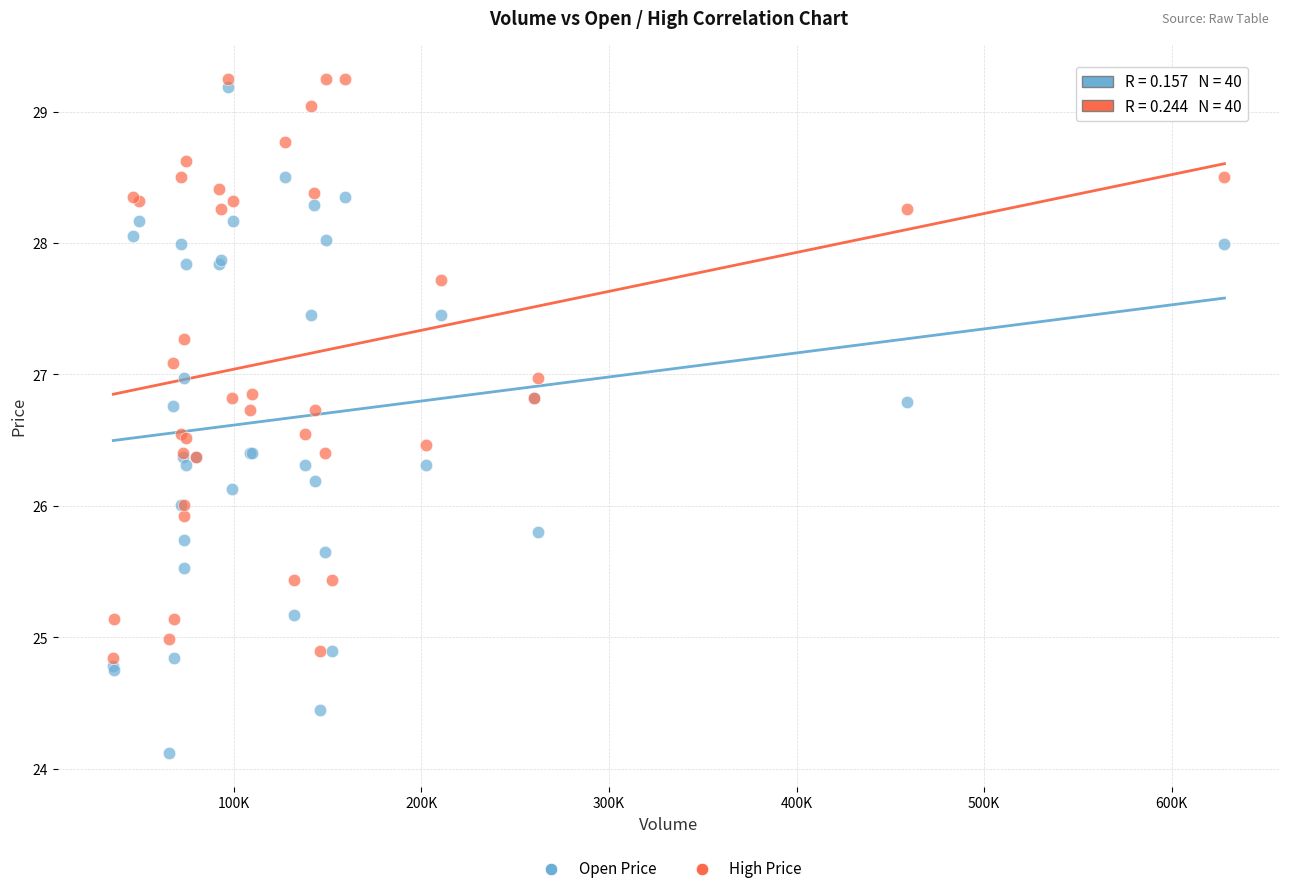

Which series contains the lowest Y value?

Open Price